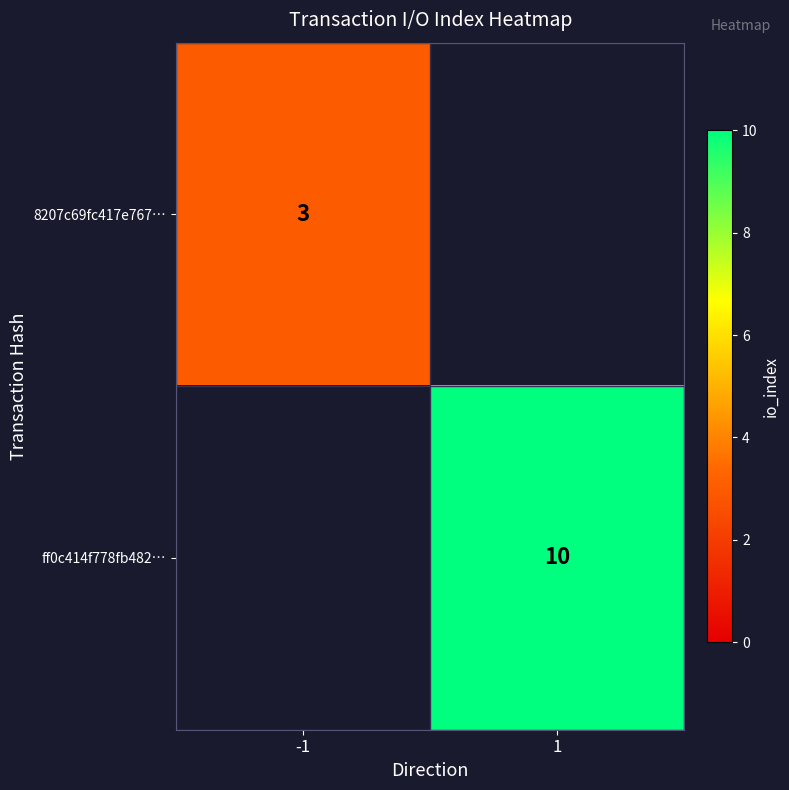

At how many categories does at least one series exceed 7?

1